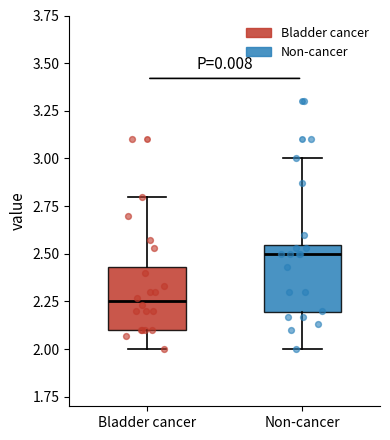

Which box has the highest median line?

Non-cancer